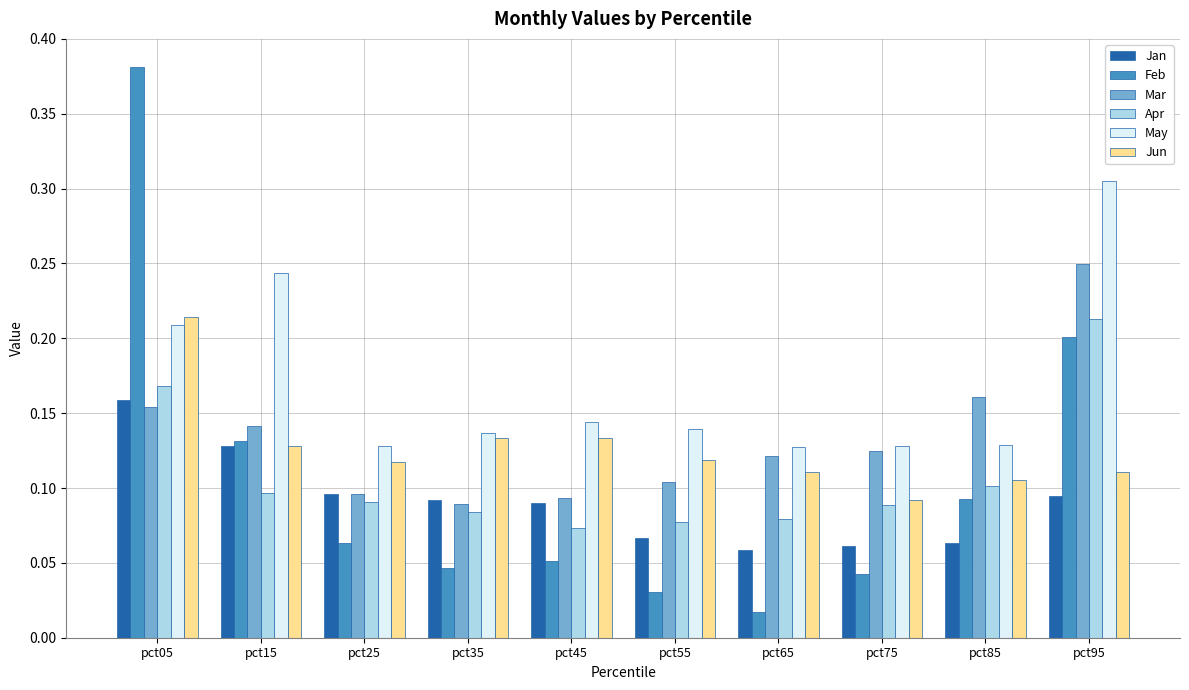

Which category has the lowest value across all series?

pct65